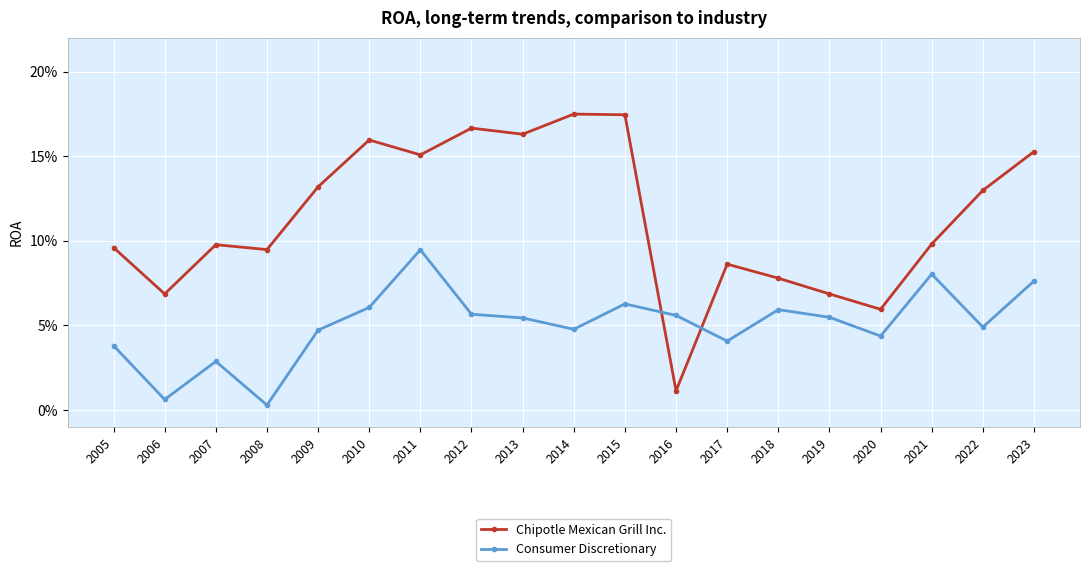

What is the difference between the Chipotle Mexican Grill Inc. values at 2012 and 2017?

0.1